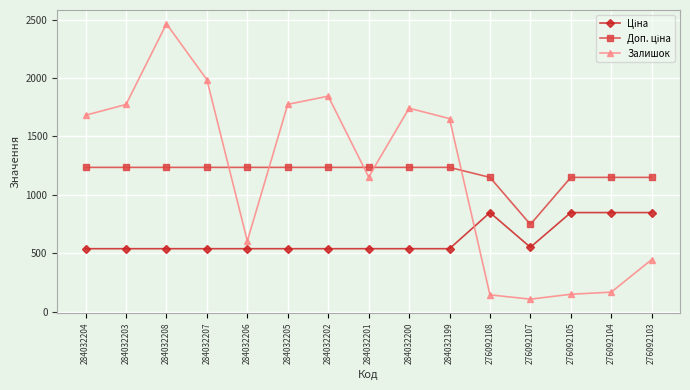

At which category is the sum across all series the highest?

284032208